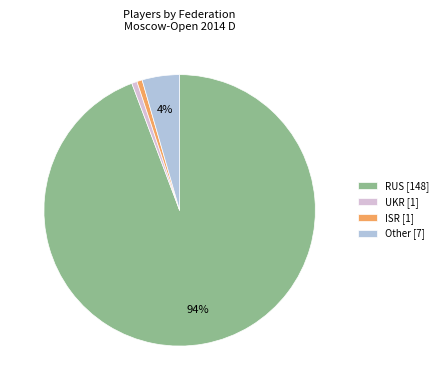

Between Other [7] and ISR [1], which is larger?

Other [7]